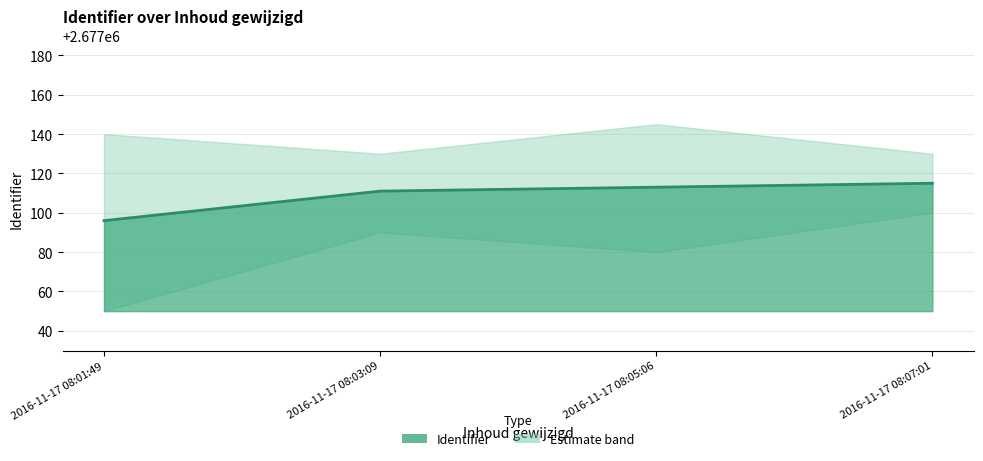

Which label corresponds to the smallest value in the chart?

2016-11-17 08:01:49